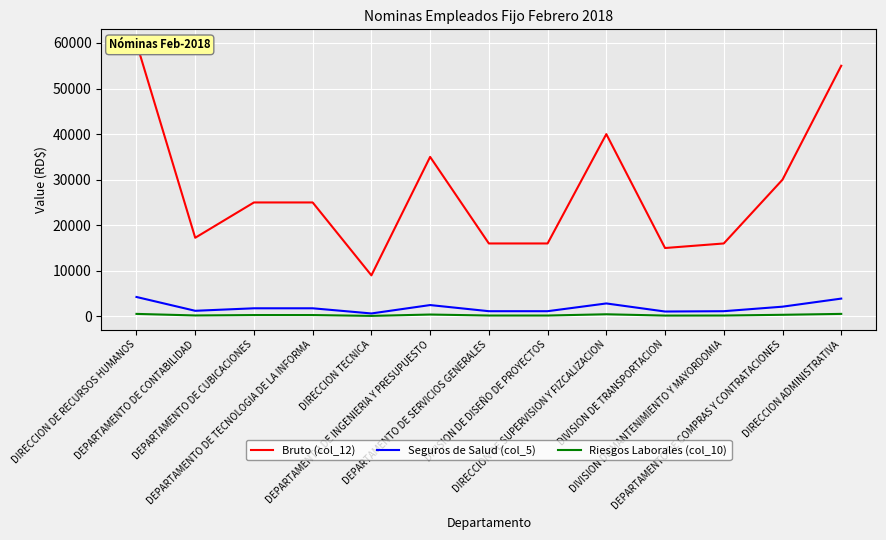

Count the number of categories in the chart.

13